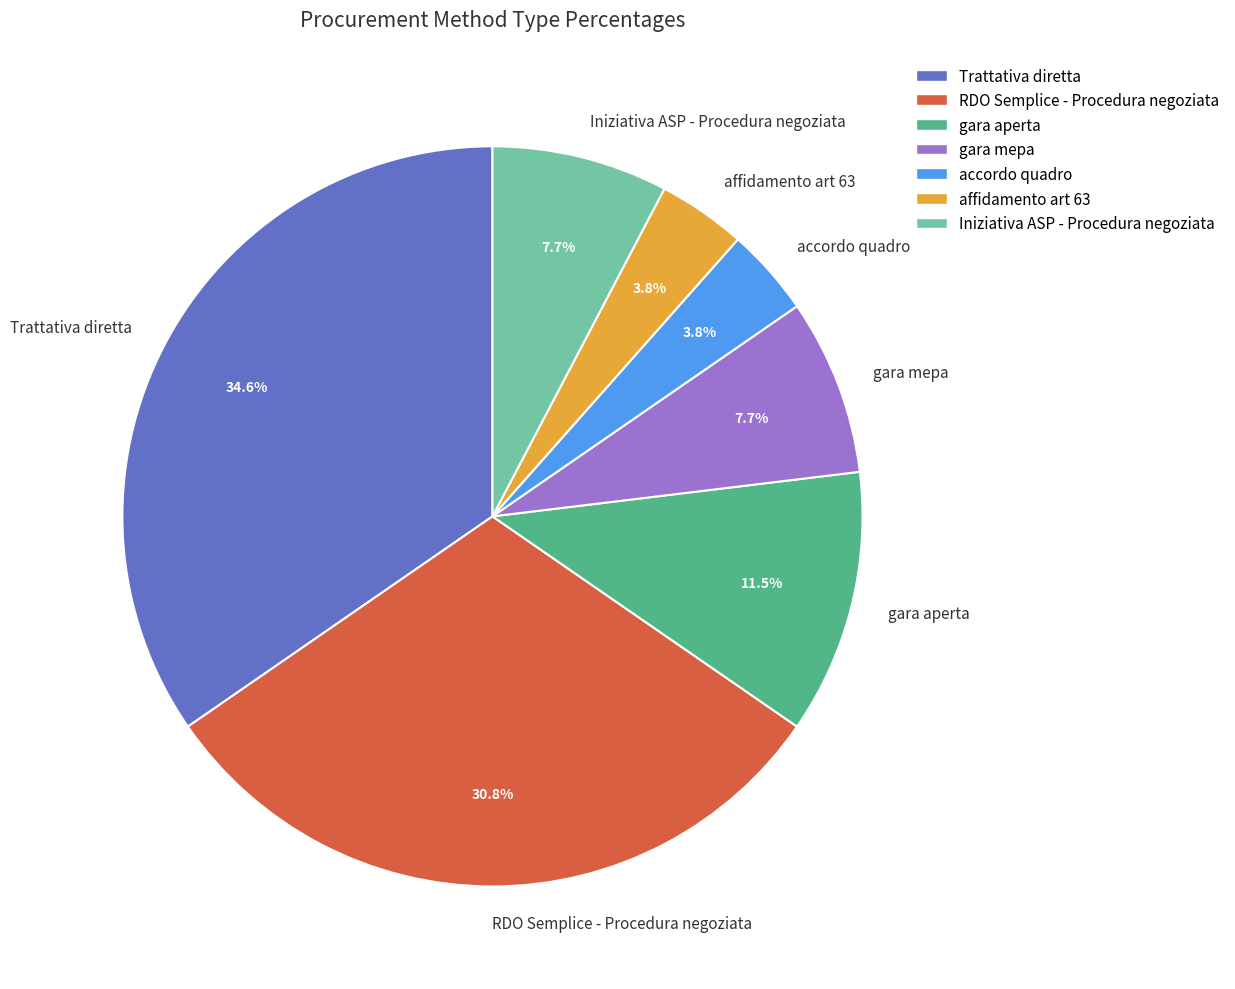

What is the ratio of the value at gara aperta to the value at gara mepa?

1.5